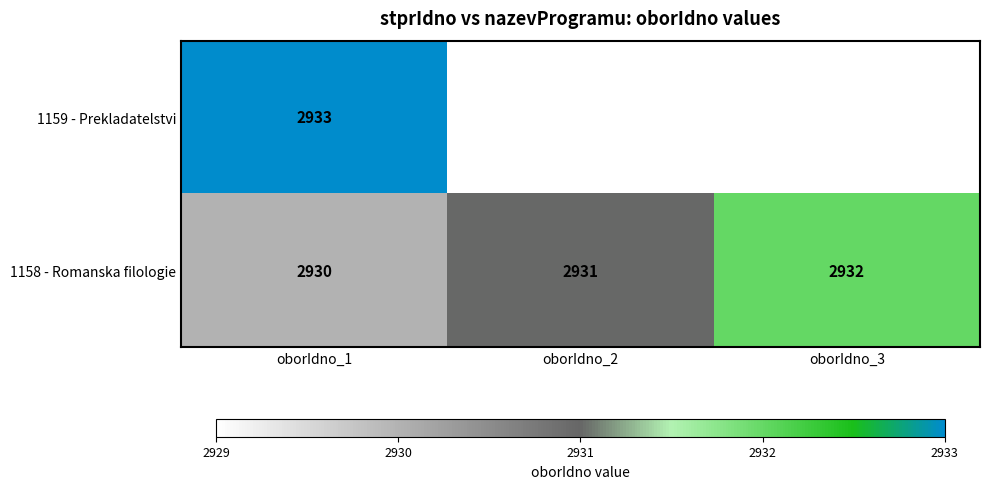

What is the spread (max minus min) of values at oborIdno_1?

3